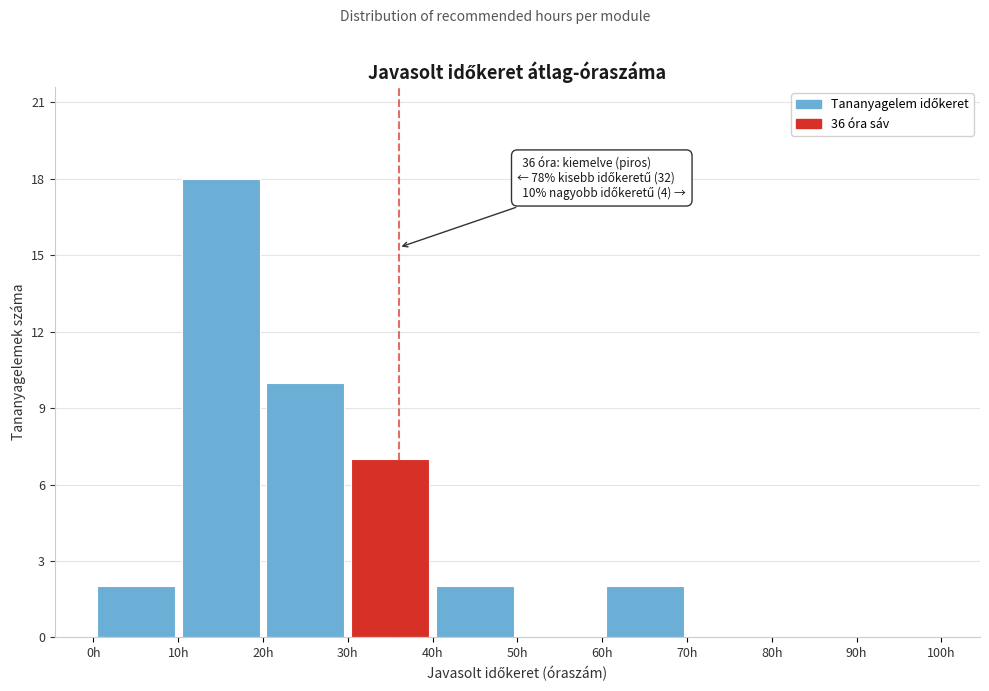

Over which range of the x-axis is the bar tallest?

10 to 20